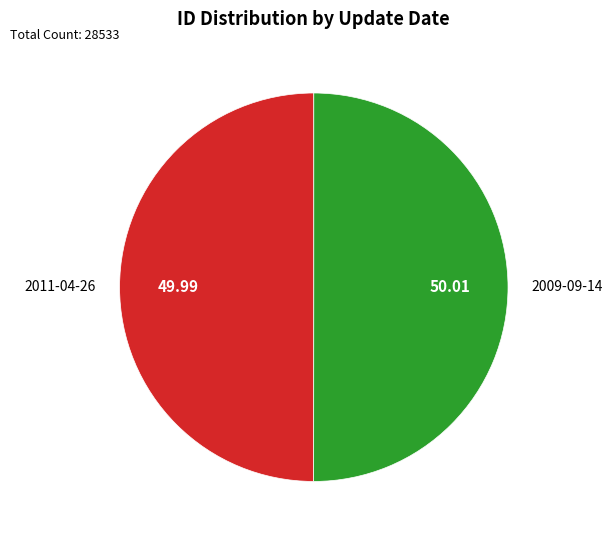

Is the sum of 2011-04-26 and 2009-09-14 greater than half?

Yes